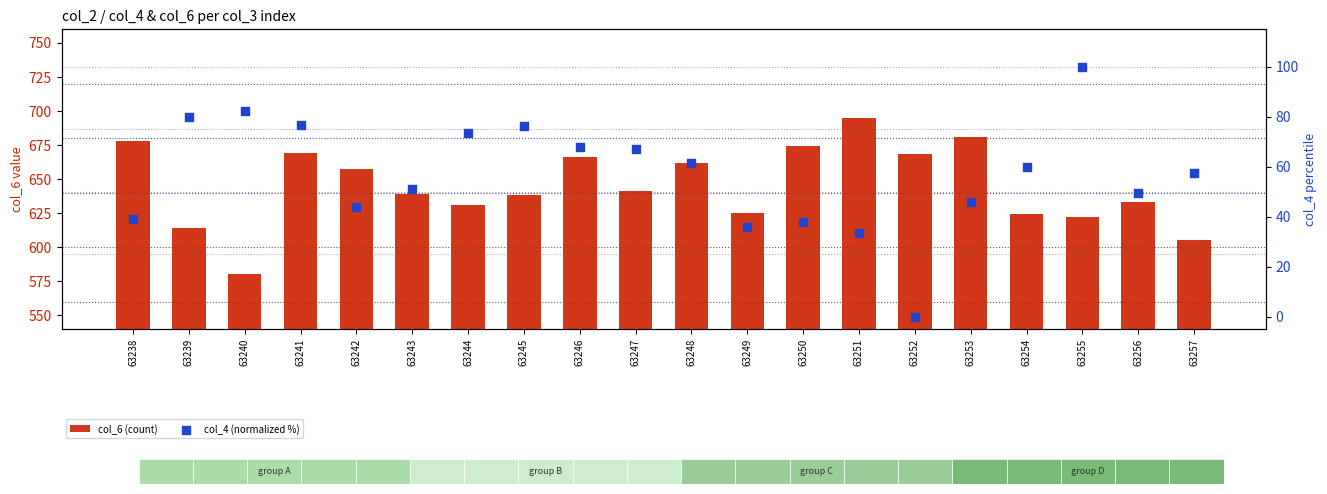

Which series contains the lowest Y value?

col_4 (normalized %)